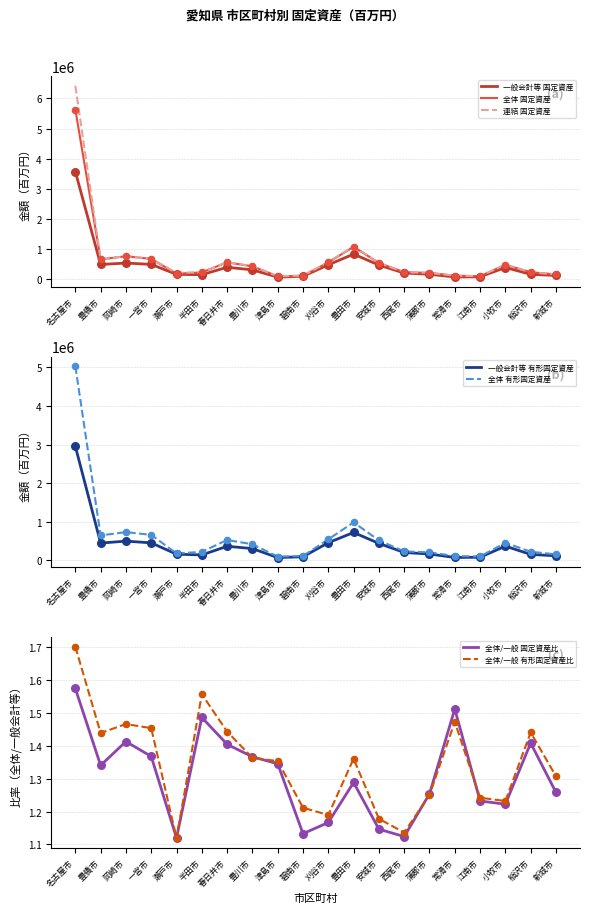

Which series has the largest total across all categories?

連結 固定資産